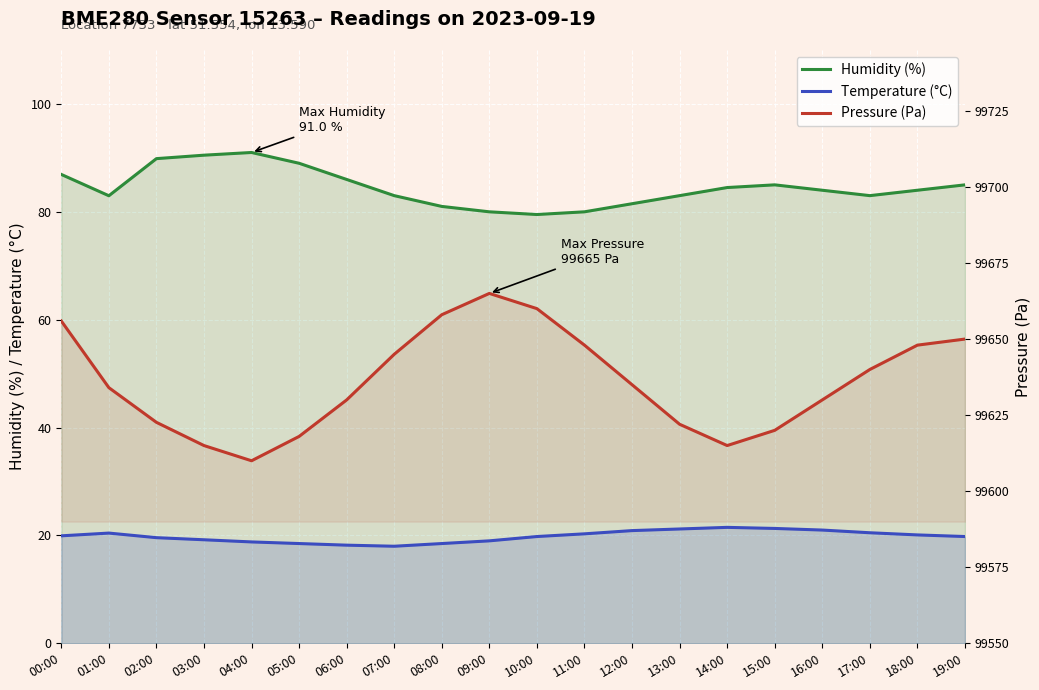

True or false: Humidity (%) and Temperature (°C) cross at least once.

False